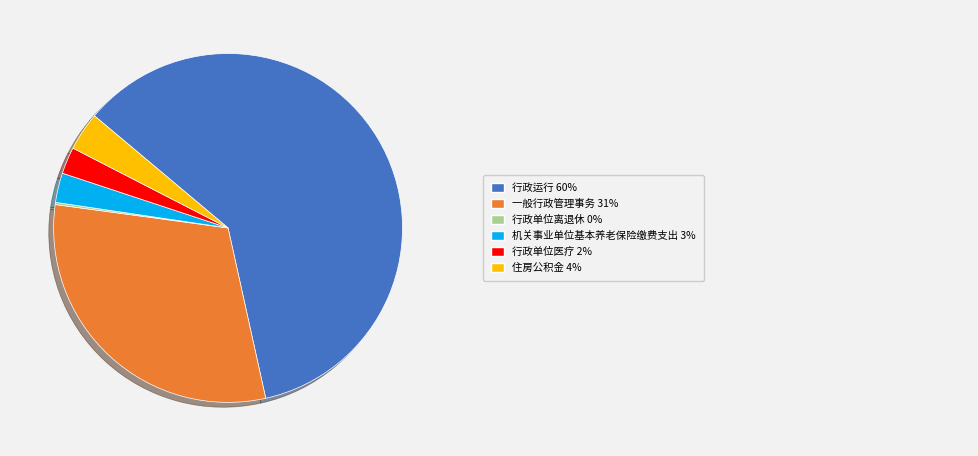

Is there a majority slice in this chart?

Yes